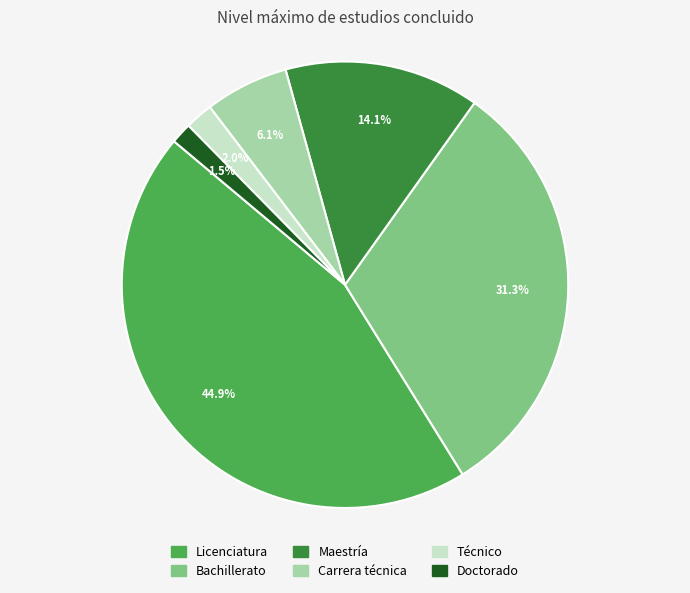

Which slice is the smallest?

Doctorado